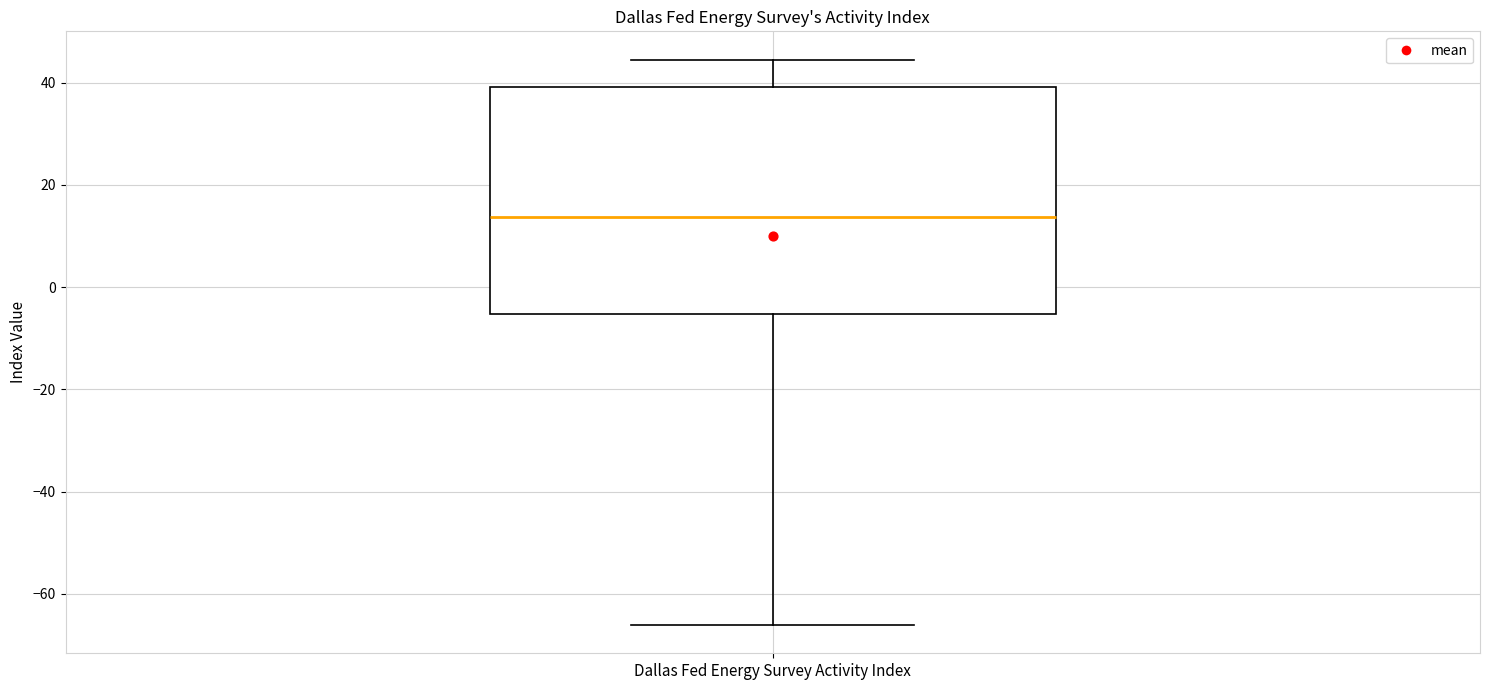

Where does the median line of the box for Dallas Fed Energy Survey Activity Index sit on the y-axis? The values are not printed on the chart, so give them approximately, as read against the axis.

14